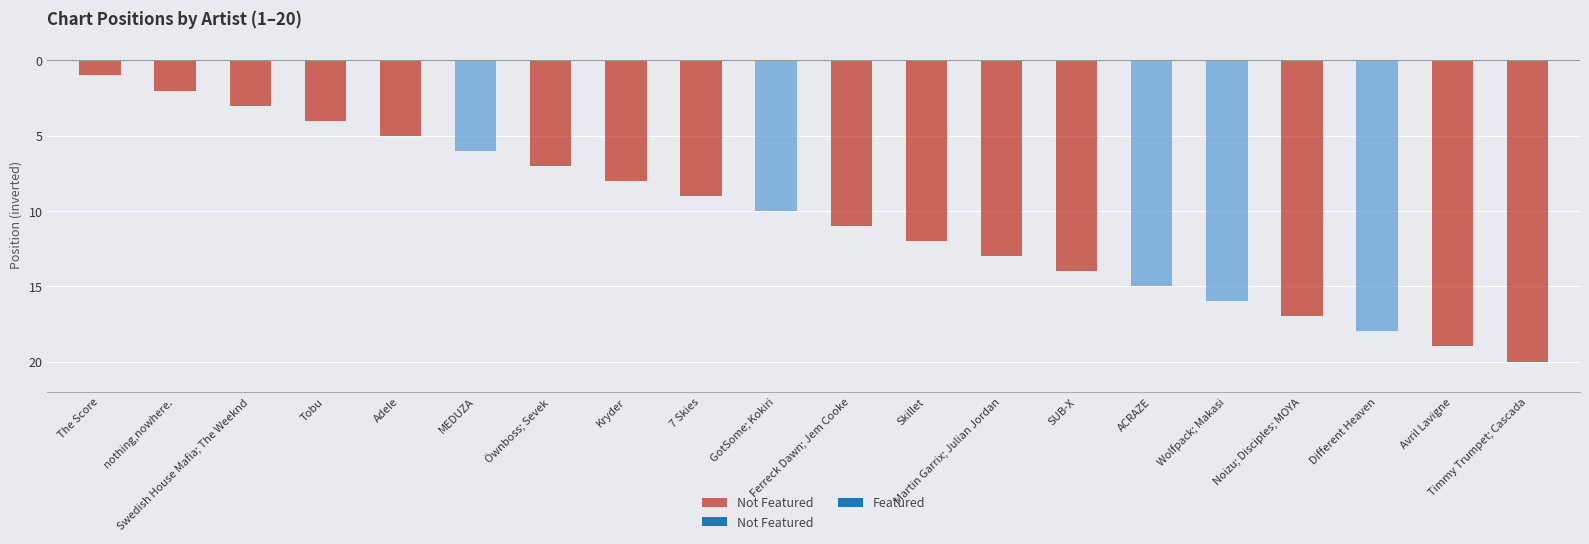

Reading left to right, what are all the values shown in this chart?

1	2	3	4	5	6	7	8	9	10	11	12	13	14	15	16	17	18	19	20